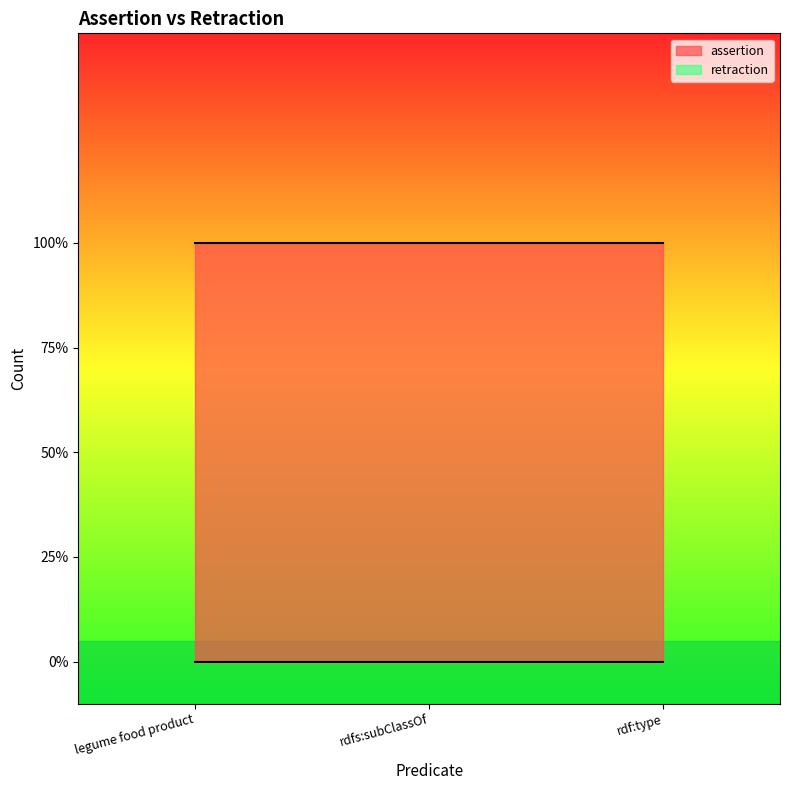

The retraction series shows 0 at legume food product. True or false?

True